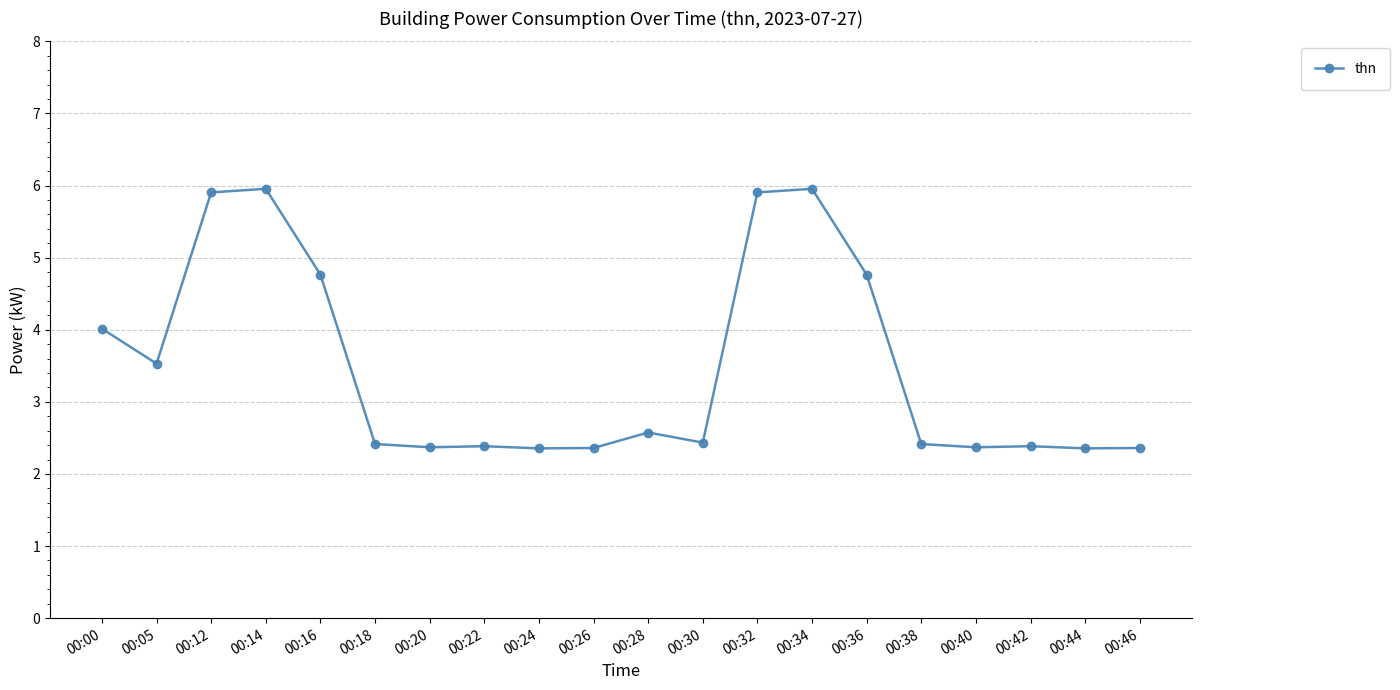

What is the greatest value displayed?

6.0